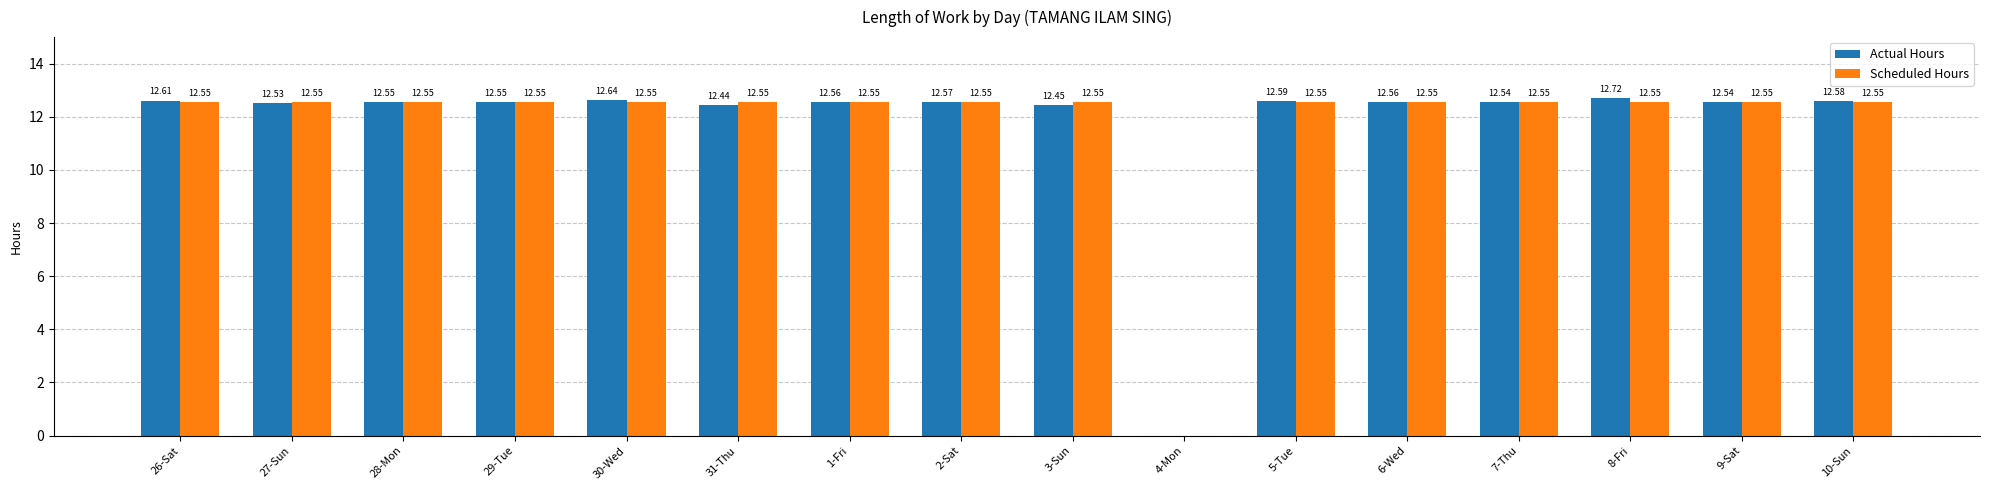

Between 2-Sat and 5-Tue, which series saw the biggest shift?

Actual Hours